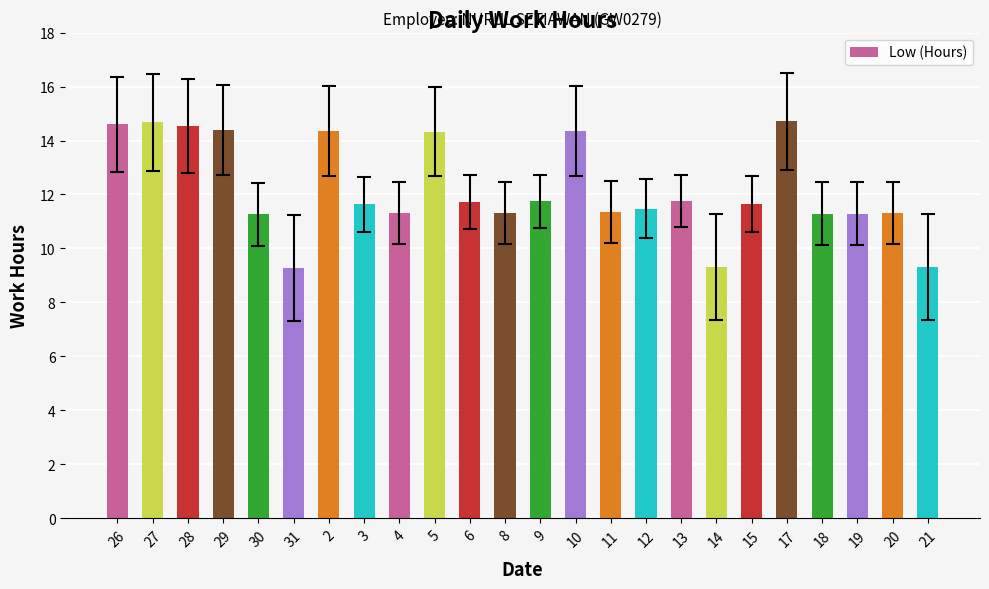

What position from the left is 2?

7